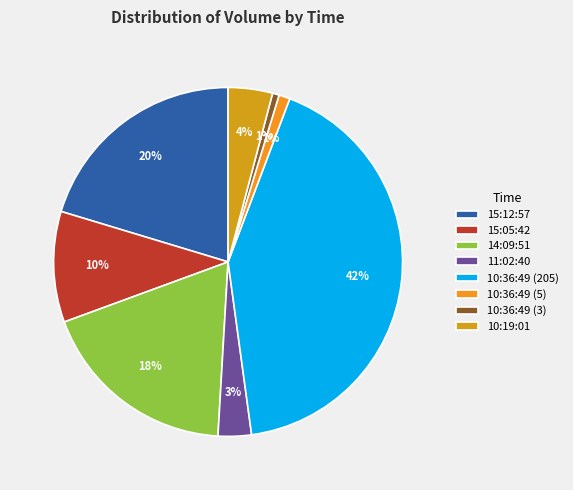

To the nearest percent, what portion does 15:12:57 represent?

20%